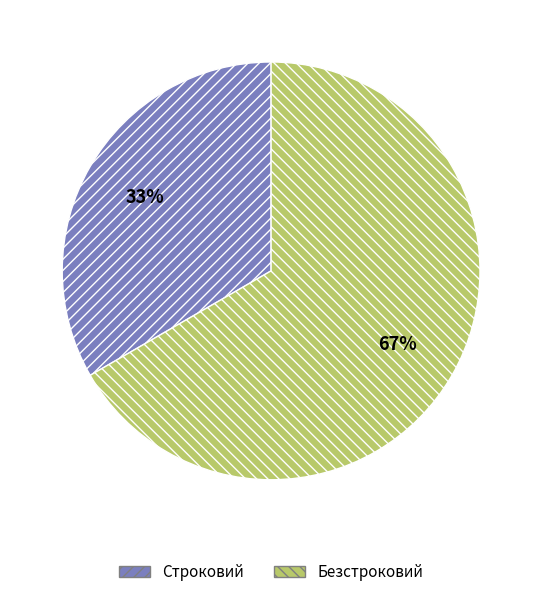

Is the sum of Строковий and Безстроковий greater than half?

Yes